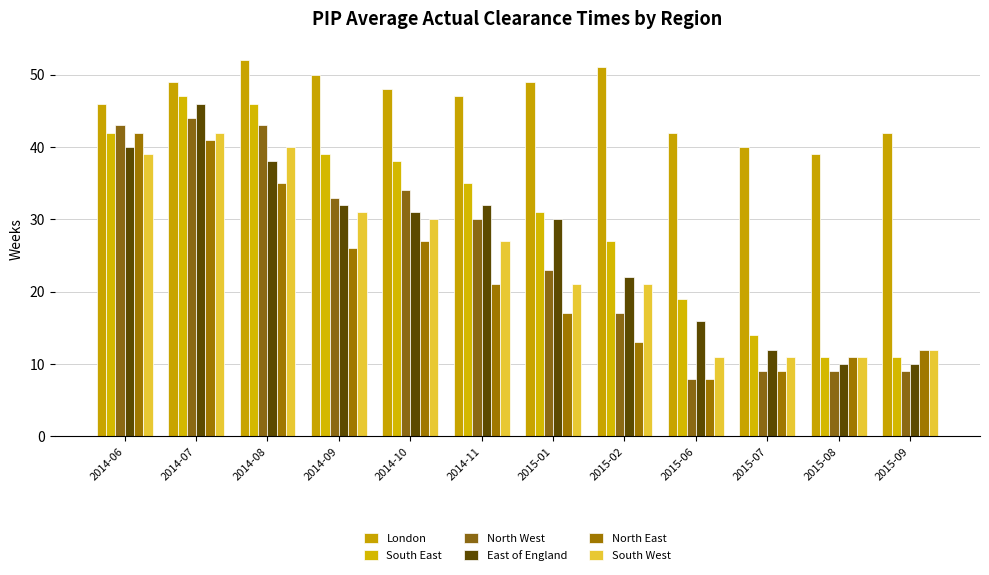

What are all the series names shown in the legend?

London, South East, North West, East of England, North East, South West